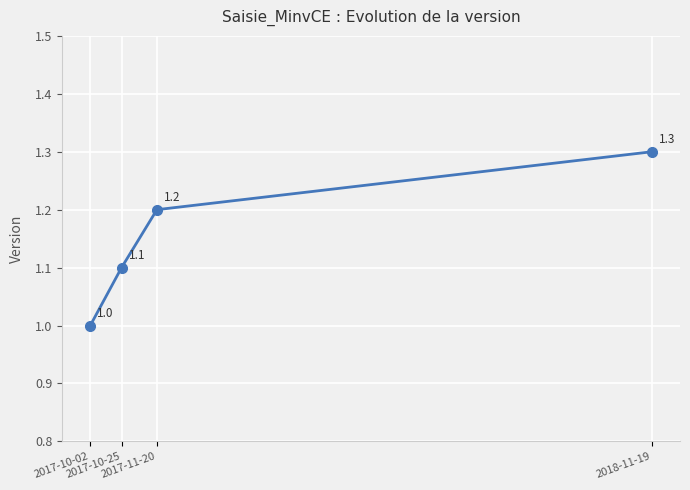

True or false: the data shows 1.1 at 2017-10-25.

True